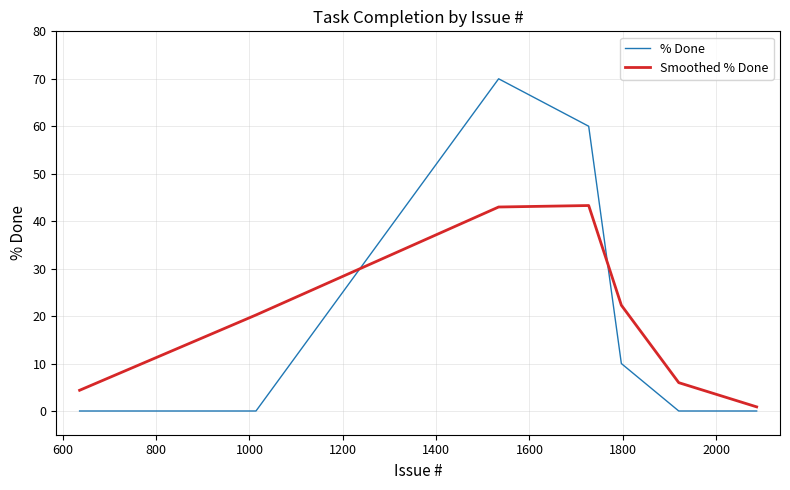

What are all the series names shown in the legend?

% Done, Smoothed % Done